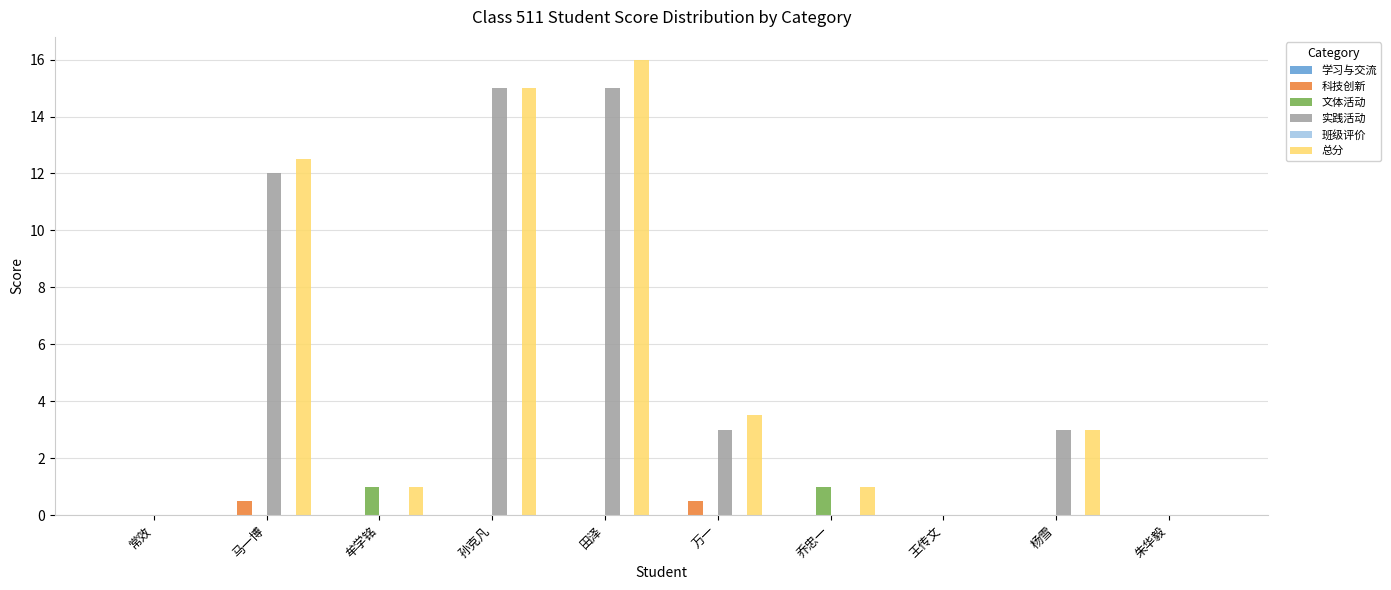

Is the value of 实践活动 at 田泽 greater than the value of 文体活动 at 朱华毅?

Yes